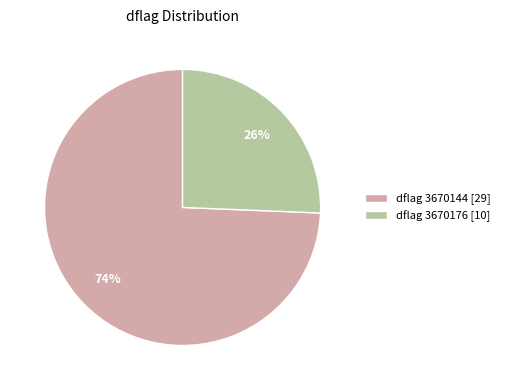

Which category has the smallest portion of the pie?

dflag 3670176 [10]